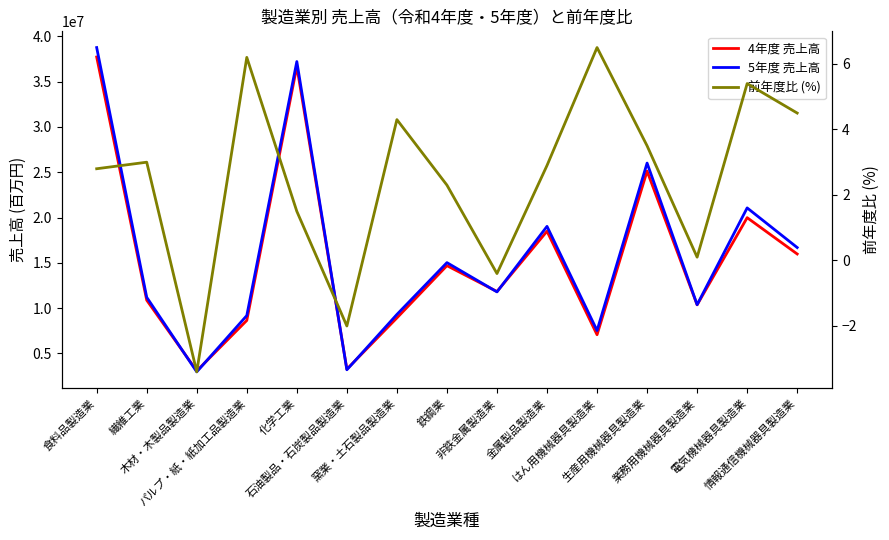

At 非鉄金属製造業, list the series in order from smallest to largest.

前年度比 (%), 5年度 売上高, 4年度 売上高